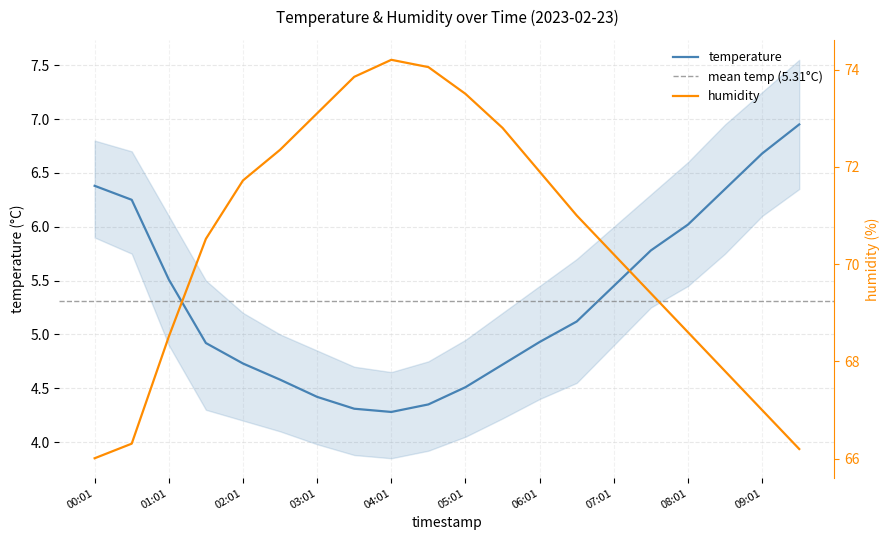

Reading right to left, what are all the values shown in this chart?

temperature: 09:31=7.0	09:01=6.7	08:31=6.3	08:01=6.0	07:31=5.8	07:01=5.5	06:31=5.1	06:01=4.9	05:31=4.7	05:01=4.5	04:31=4.3	04:01=4.3	03:31=4.3	03:01=4.4	02:31=4.6	02:01=4.7	01:31=4.9	01:01=5.5	00:31=6.2	00:01=6.4
humidity: 09:31=66.2	09:01=67.0	08:31=67.8	08:01=68.6	07:31=69.4	07:01=70.2	06:31=71.0	06:01=71.9	05:31=72.8	05:01=73.5	04:31=74.0	04:01=74.2	03:31=73.8	03:01=73.1	02:31=72.3	02:01=71.7	01:31=70.5	01:01=68.5	00:31=66.3	00:01=66.0